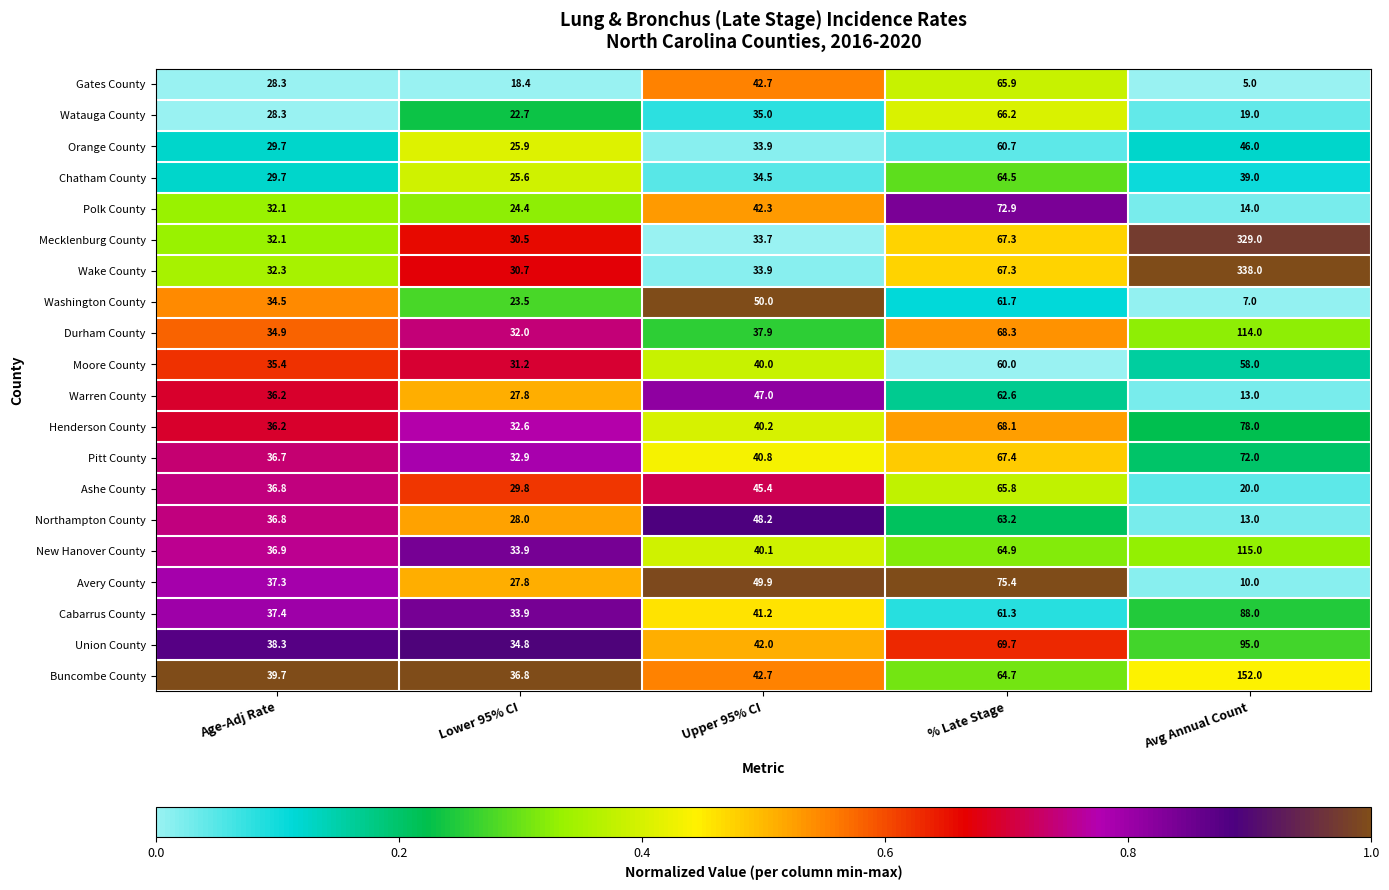

Is the value of Orange County at Age-Adj Rate greater than the value of Warren County at Age-Adj Rate?

No